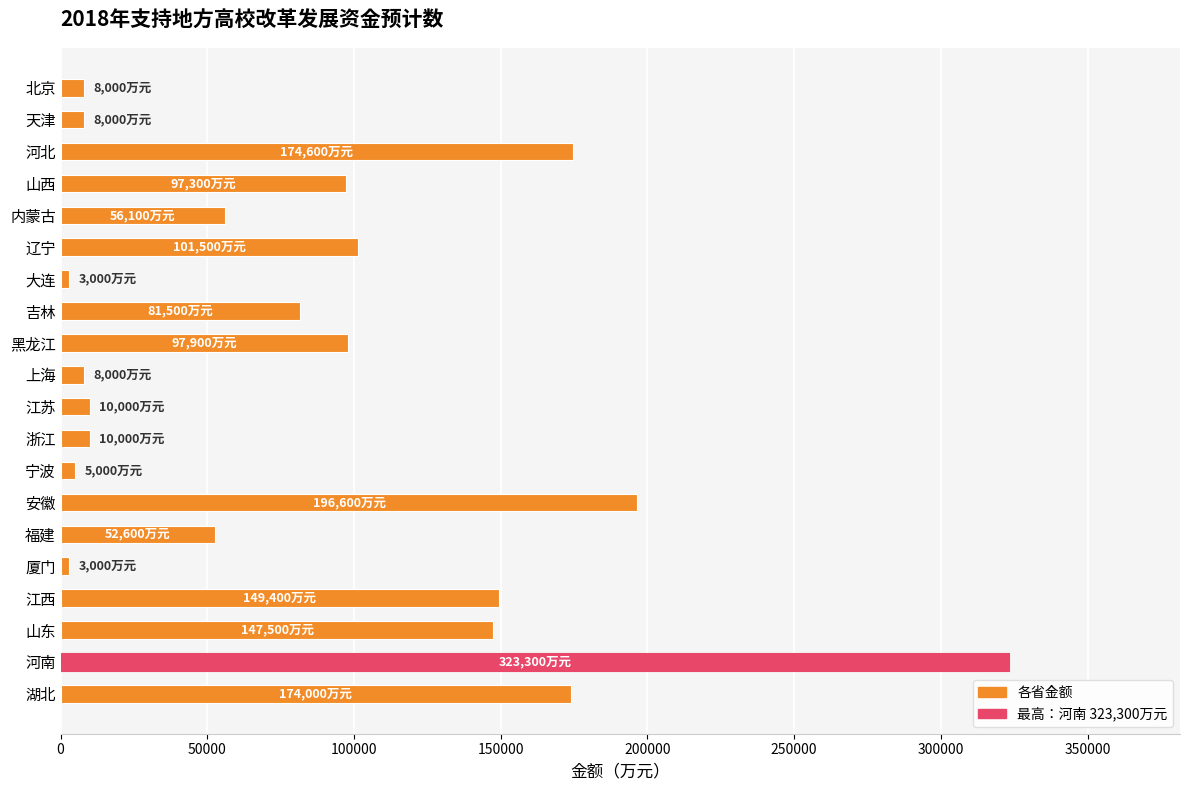

What is the greatest value displayed?

323300